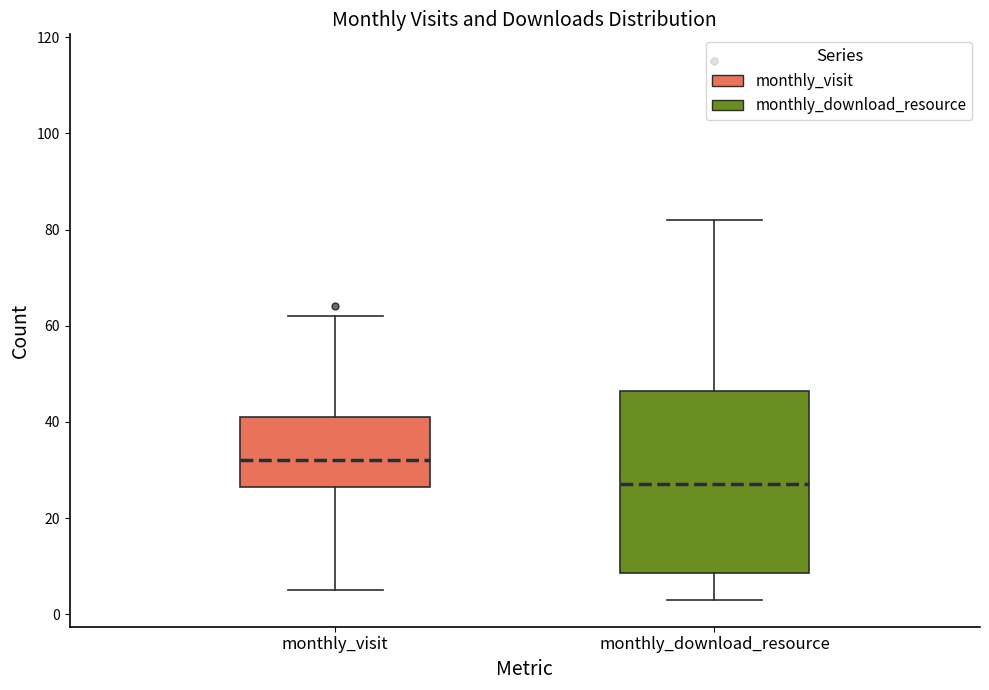

Which box's median line is the highest?

monthly_visit